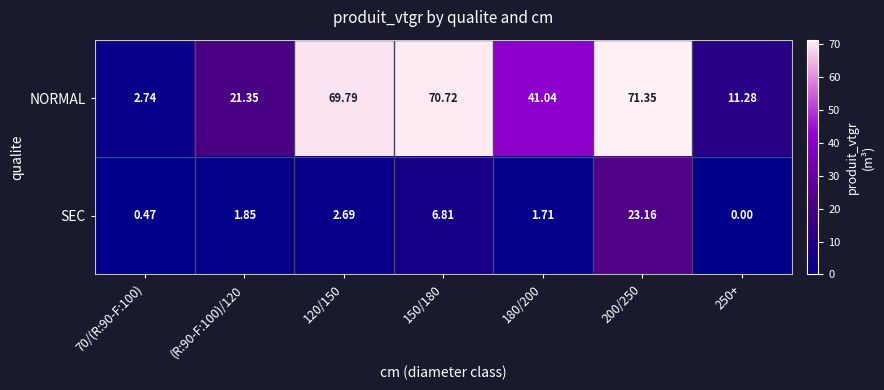

Which series changed the most between 180/200 and 200/250?

NORMAL